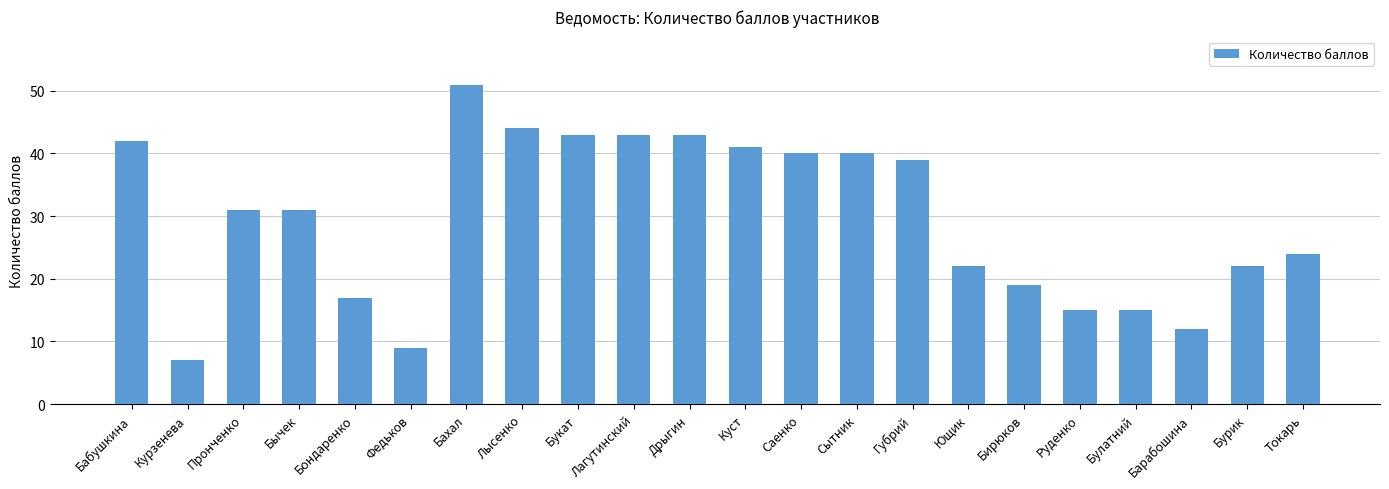

What is the minimum value shown in the chart?

7